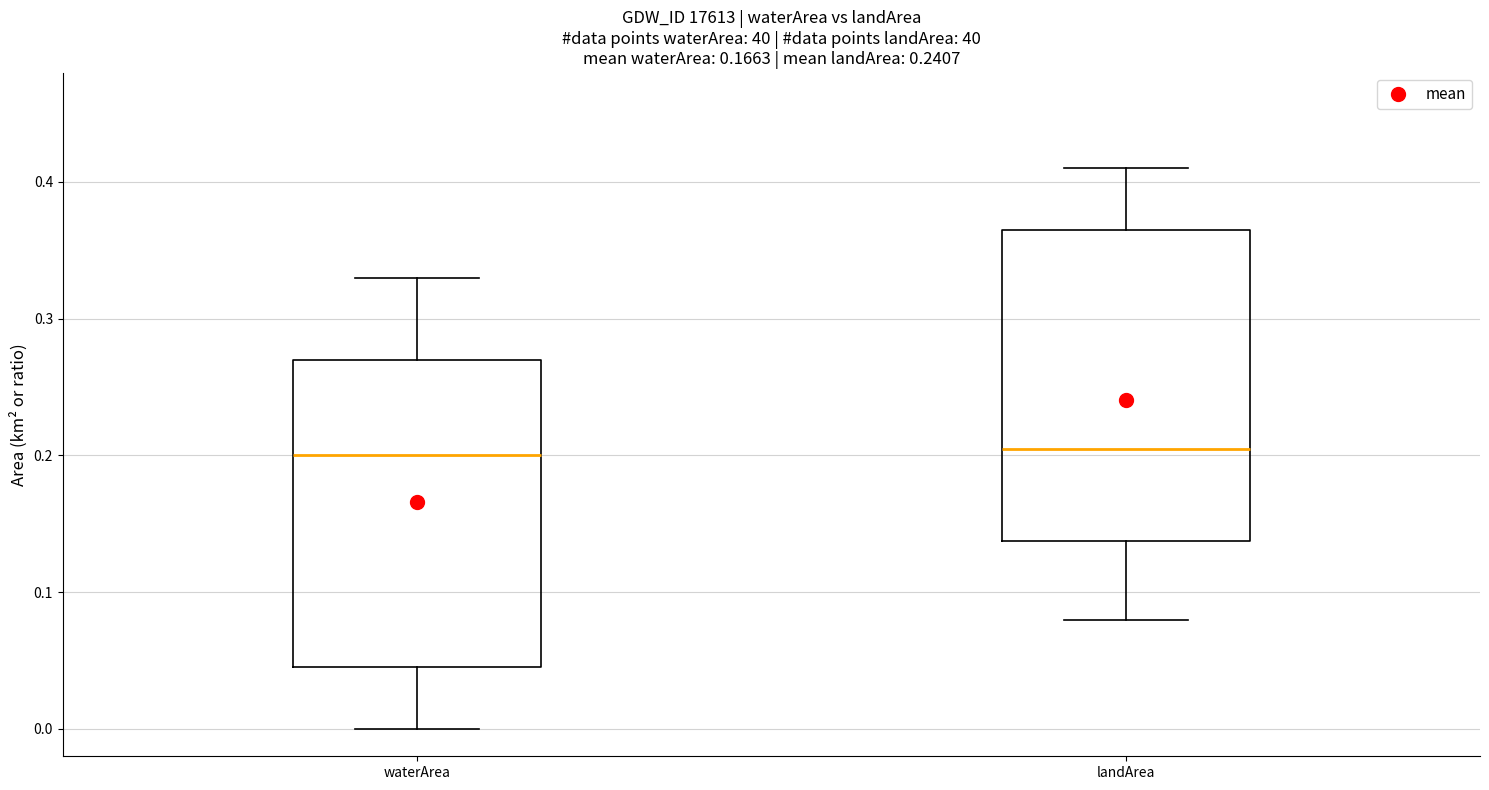

Reading left to right, transcribe this box plot: for each box, give where its median line is, the range the box spans, and where its two whiskers end, as read against the y-axis. The values are not printed on the chart, so give them approximately, as read against the axis.

waterArea: median 0.20, box 0.05 to 0.27, whiskers 0.00 to 0.33
landArea: median 0.21, box 0.14 to 0.37, whiskers 0.08 to 0.41